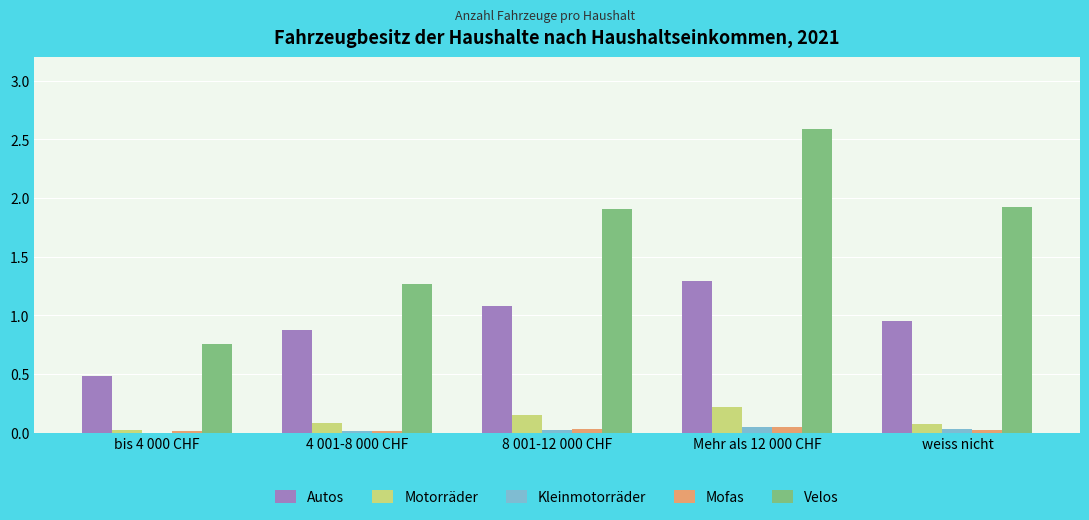

The Autos series shows 1.5 at 4 001-8 000 CHF. True or false?

False